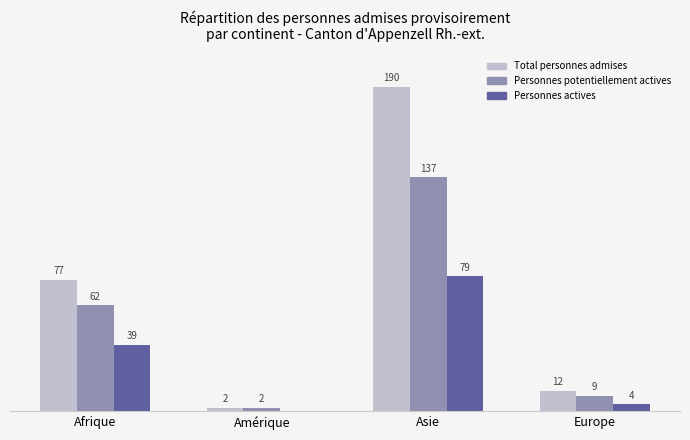

At which category is the sum across all series the highest?

Asie